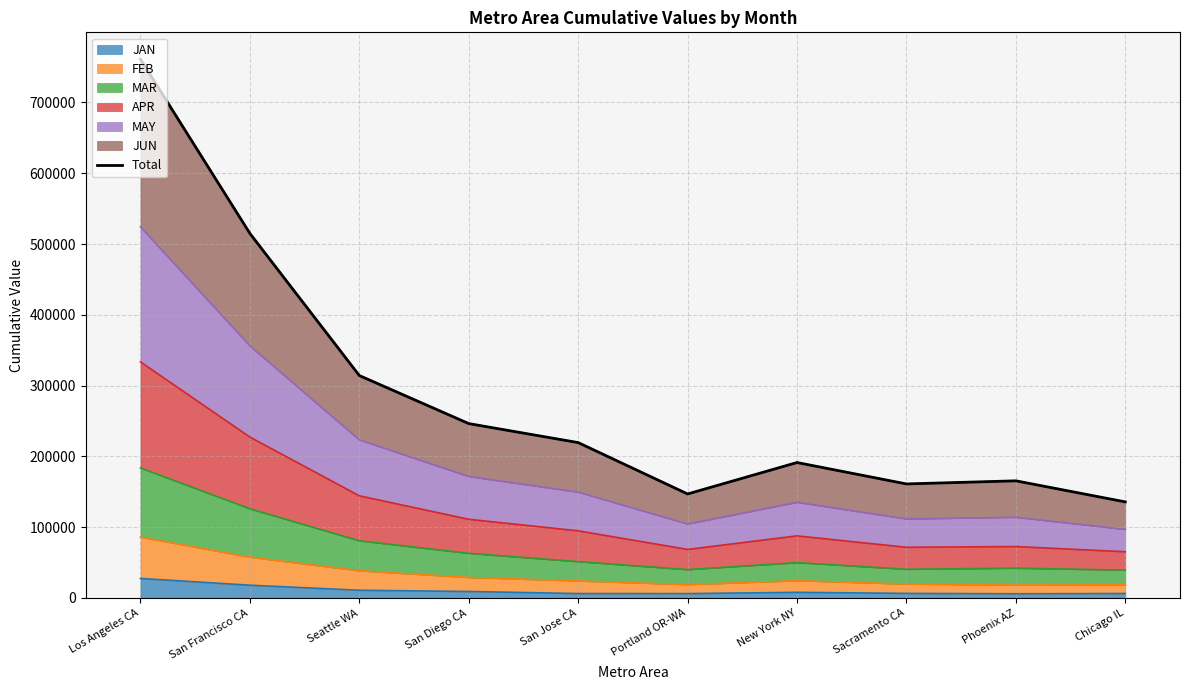

Rank the categories by value from highest to lowest.

Los Angeles CA, San Francisco CA, Seattle WA, San Diego CA, San Jose CA, New York NY, Phoenix AZ, Sacramento CA, Portland OR-WA, Chicago IL